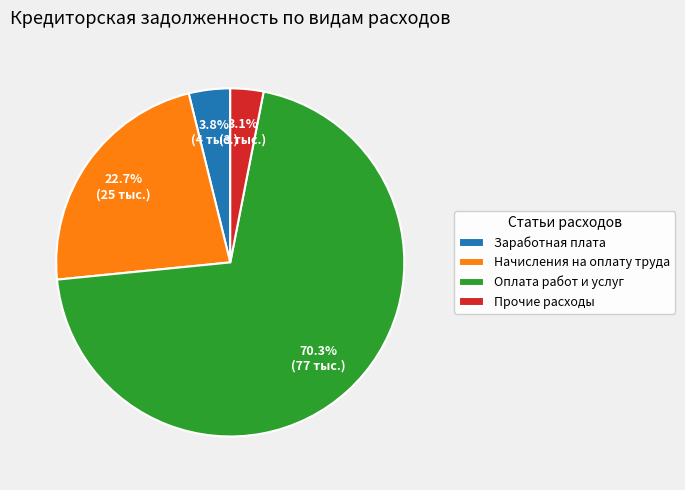

To the nearest percent, what percentage of the pie is Прочие расходы?

3%